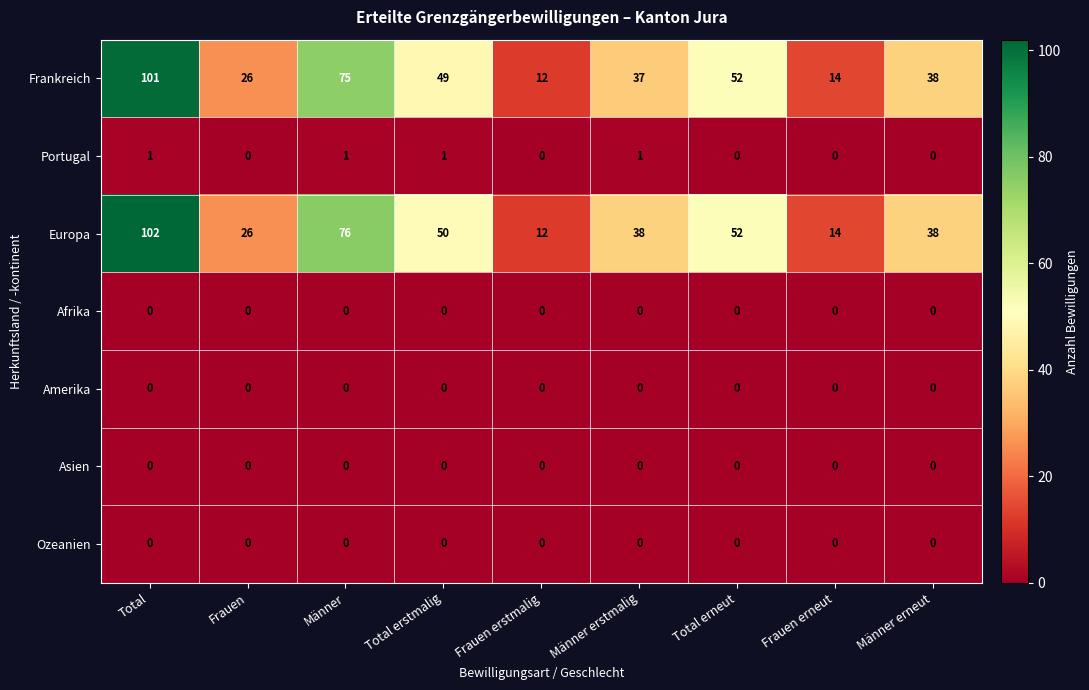

Which category has the highest value across all series?

Total